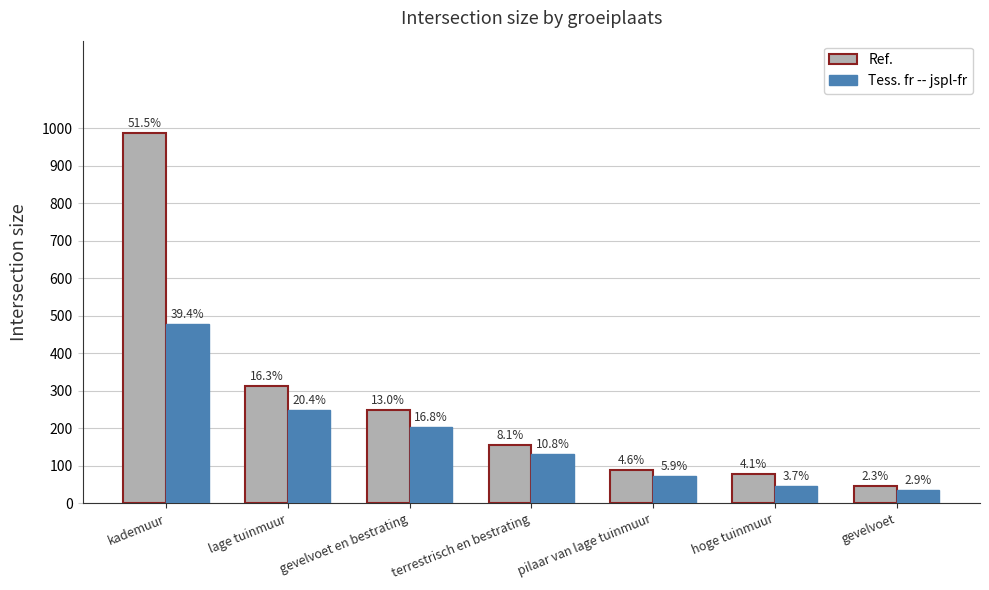

What is the label of the 5th bar from the right?

gevelvoet en bestrating